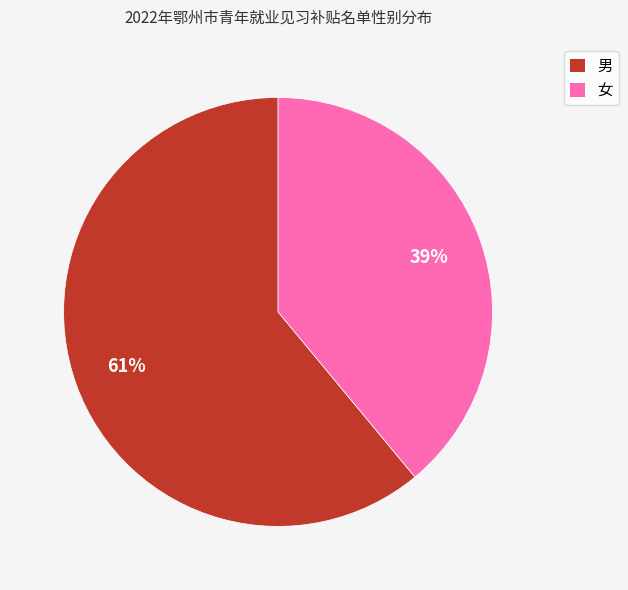

Is the sum of 男 and 女 greater than half?

Yes